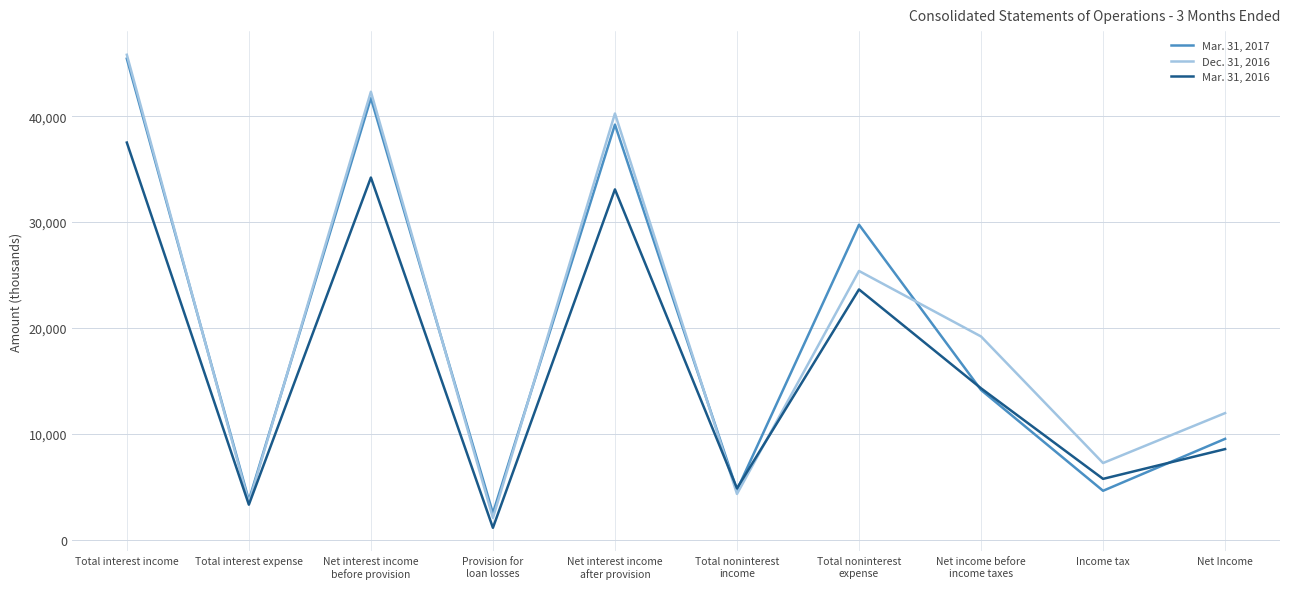

How many distinct data groups are displayed?

3